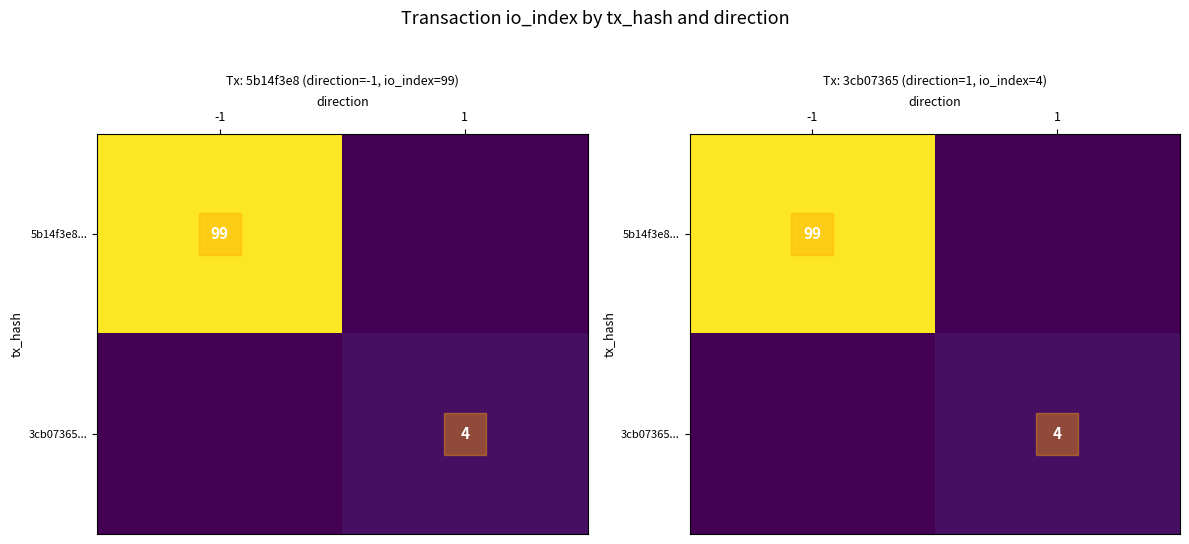

At which label does 3cb07365... reach its minimum?

-1